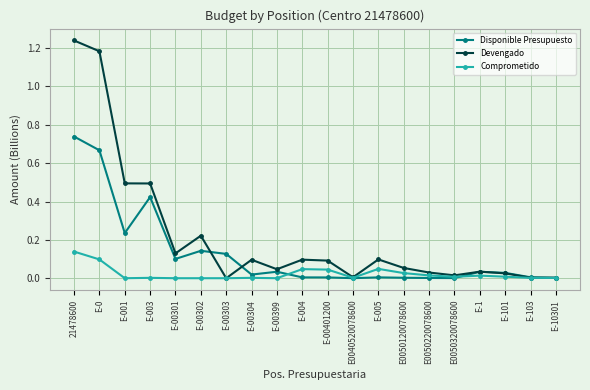

At which category does the chart reach its peak across all series?

21478600